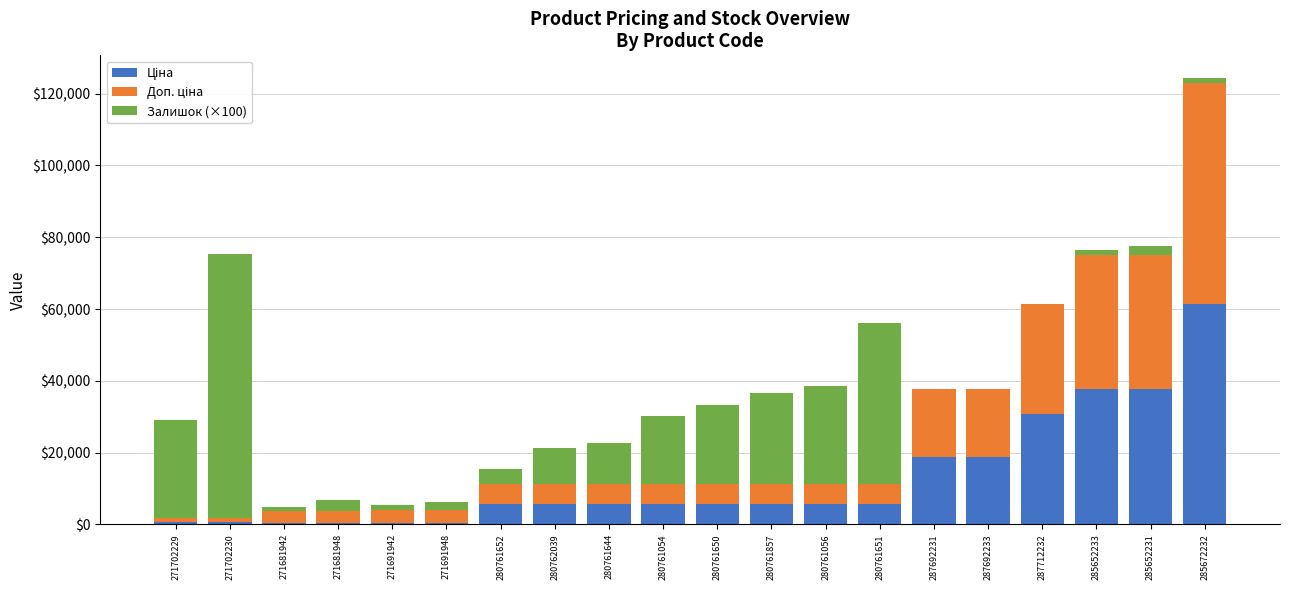

At which category is the sum across all series the highest?

285672232